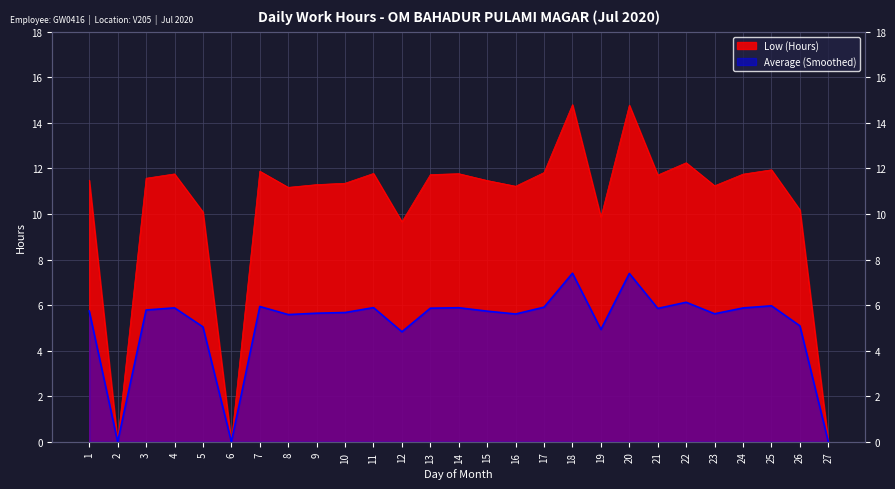

How many interior local valleys does the Low (Hours) series have?

8